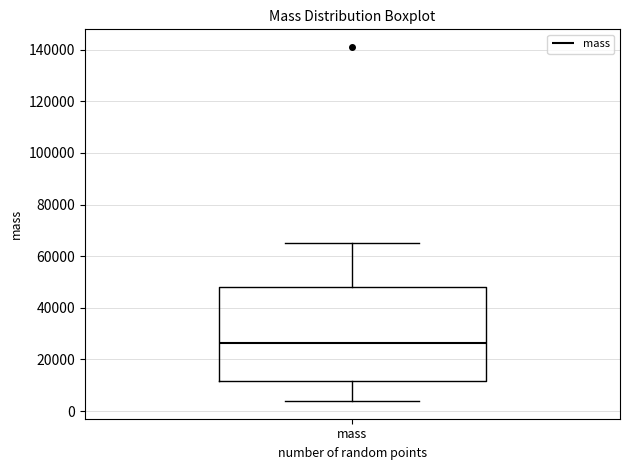

Where does the median line of the box for mass sit on the y-axis? The values are not printed on the chart, so give them approximately, as read against the axis.

26000